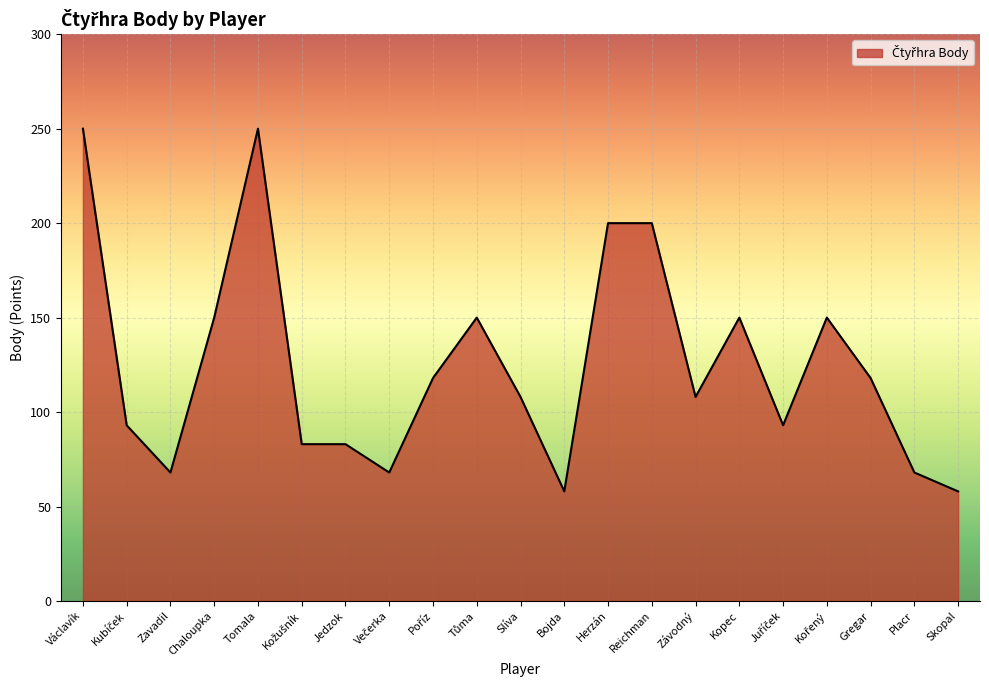

What is the maximum value shown in the chart?

250